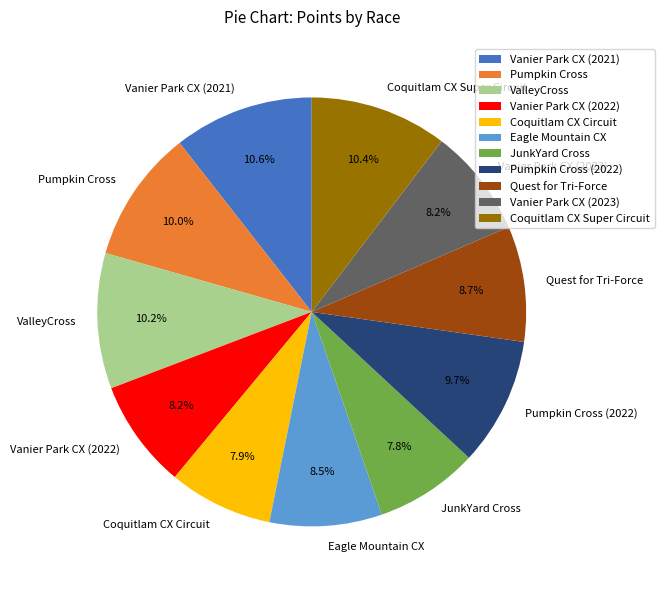

Between Coquitlam CX Super Circuit and Eagle Mountain CX, which is larger?

Coquitlam CX Super Circuit